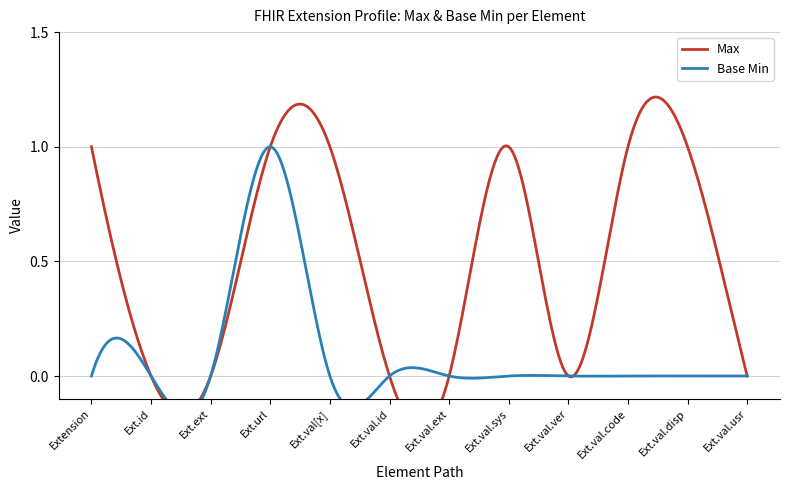

What is the sum of the Max values at Extension.value[x].id and Extension.value[x].code?

1